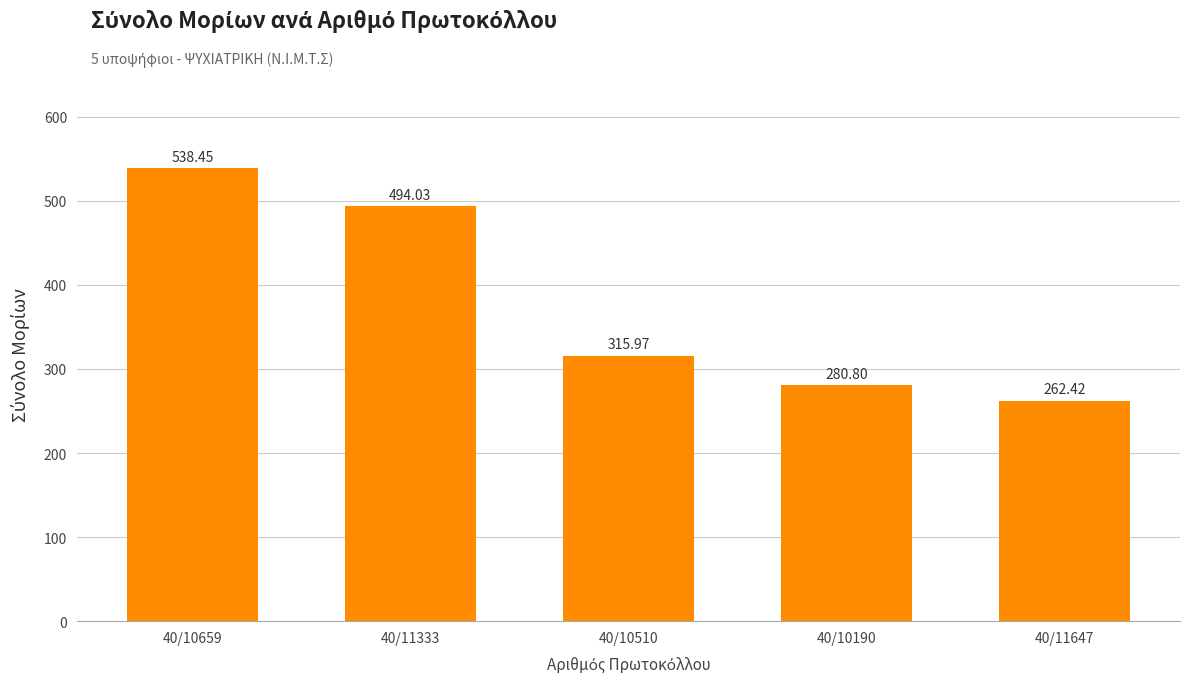

What value does the data have at 40/11647?

262.4